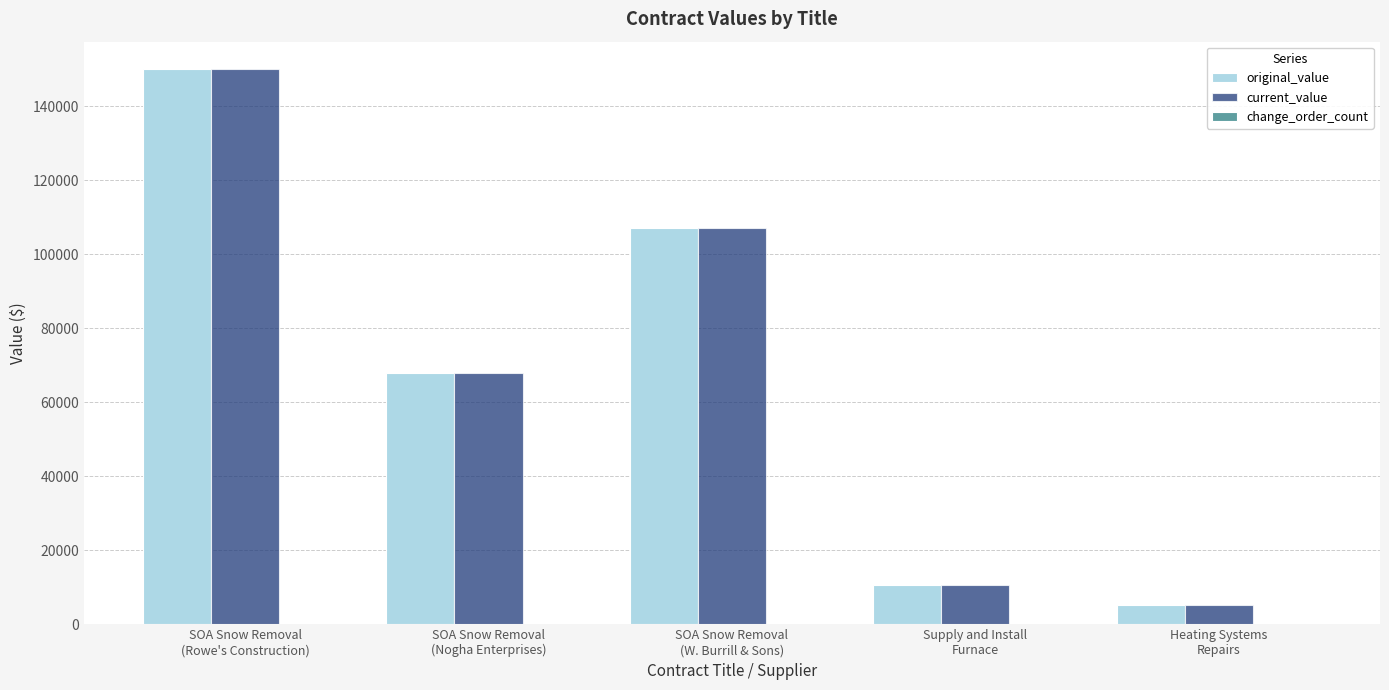

At how many categories does at least one series exceed 137002?

1